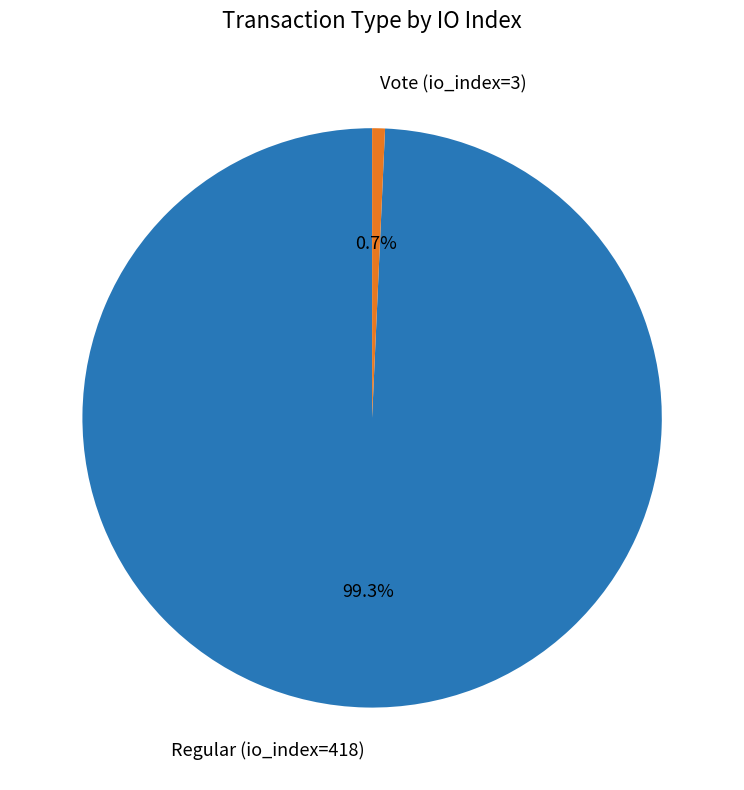

How many slices are in this pie chart?

2